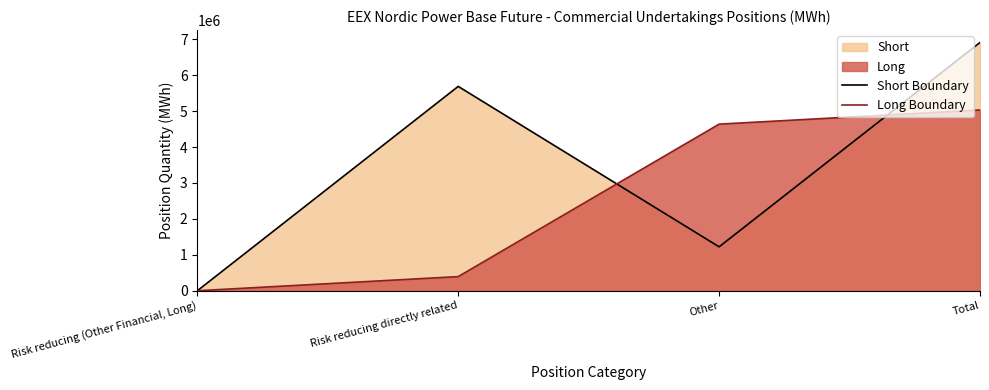

How many interior local peaks does the Short Boundary series have?

1